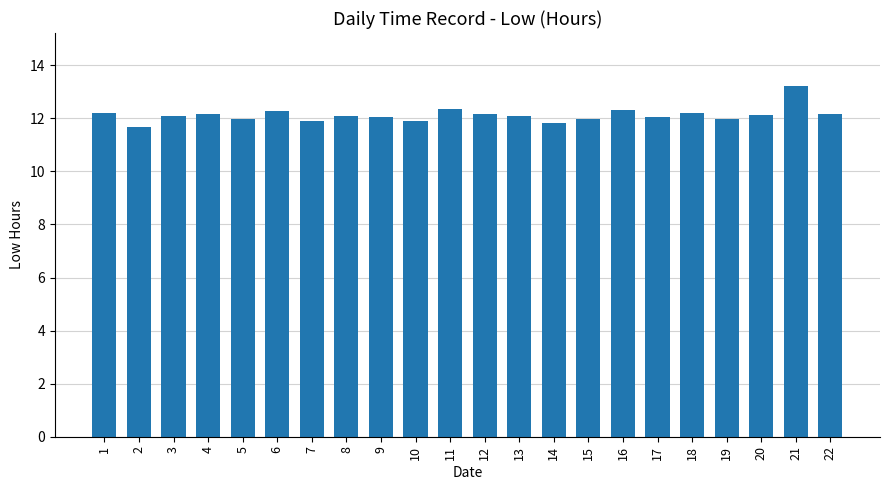

What is the change in value from 3 to 11?

+0.3